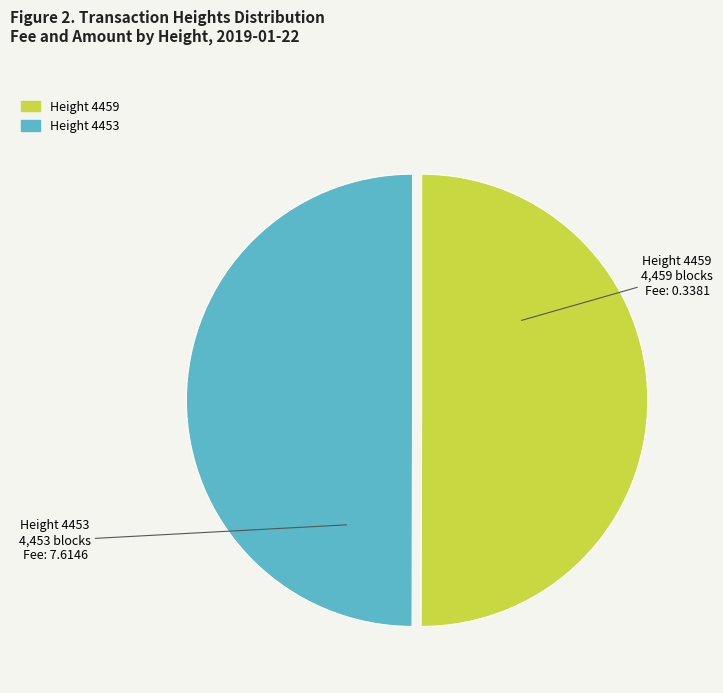

True or false: Height 4453 accounts for 50% of the total.

True